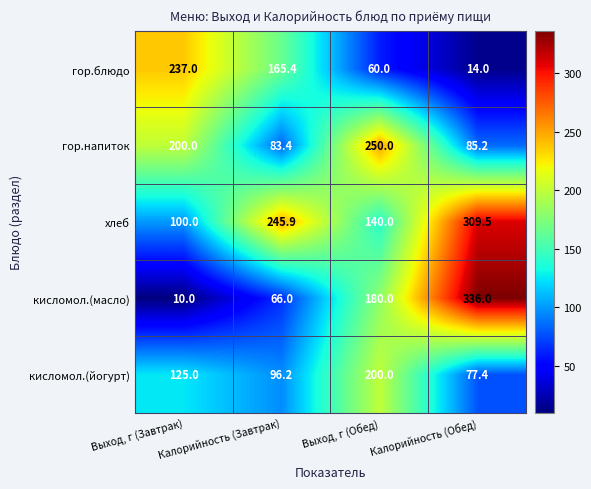

What is the difference between the second highest and second lowest values in the гор.блюдо series?

105.4